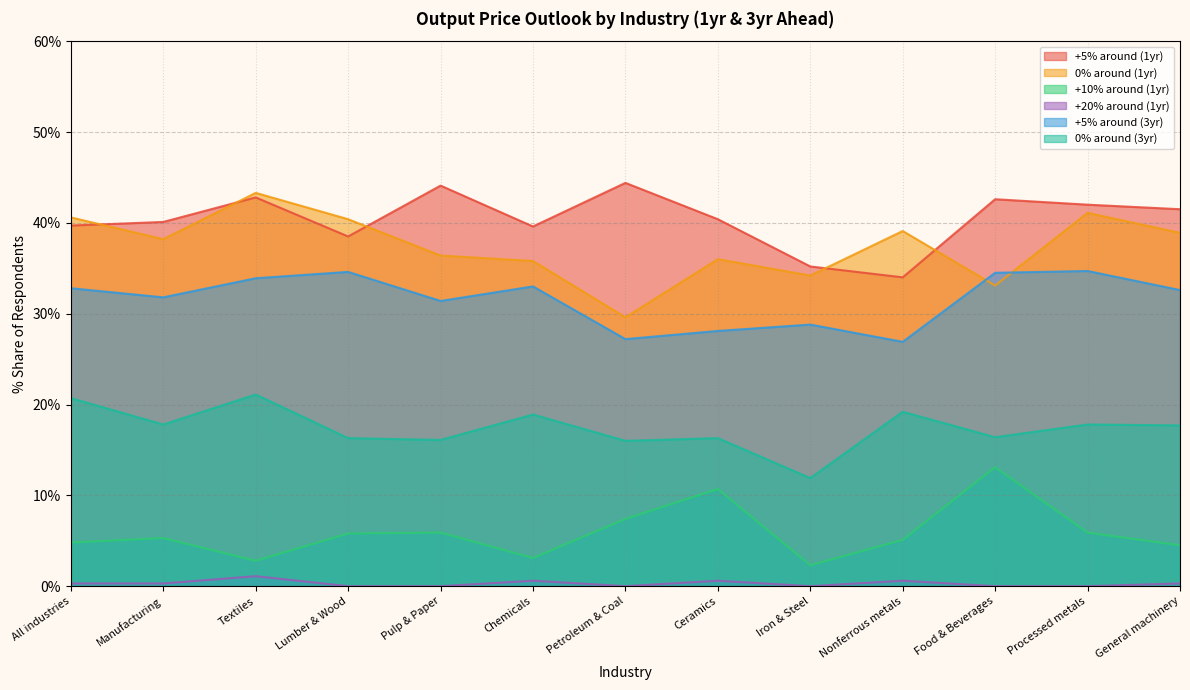

Between Food & Beverages and General machinery, which series saw the biggest shift?

+10% around (1yr)